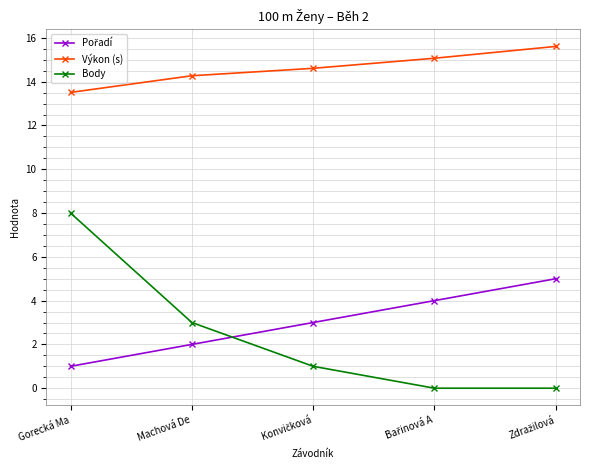

What is the label of the 5th point from the right?

Gorecká Ma